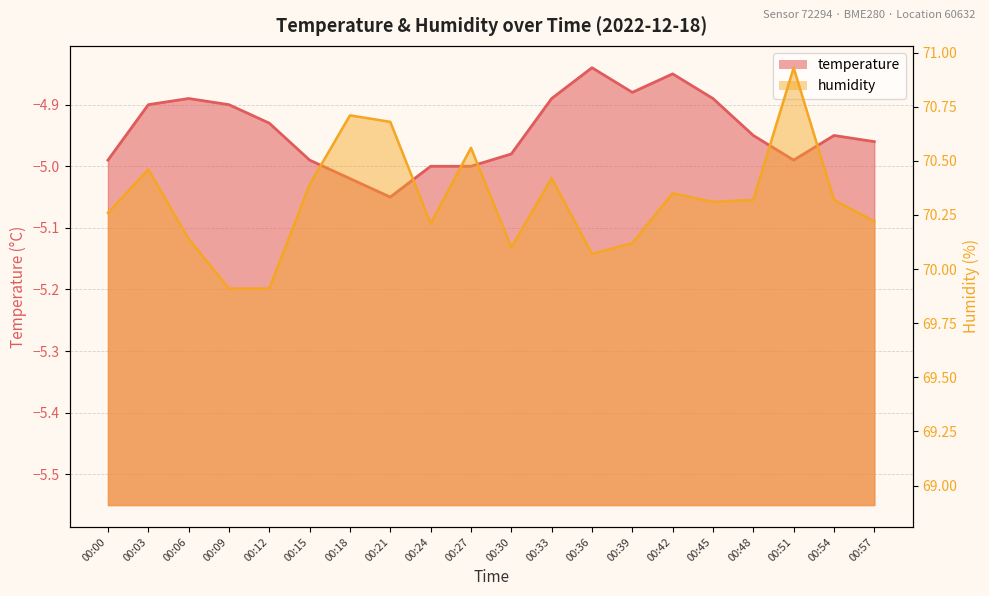

How many lines are shown in the chart?

2